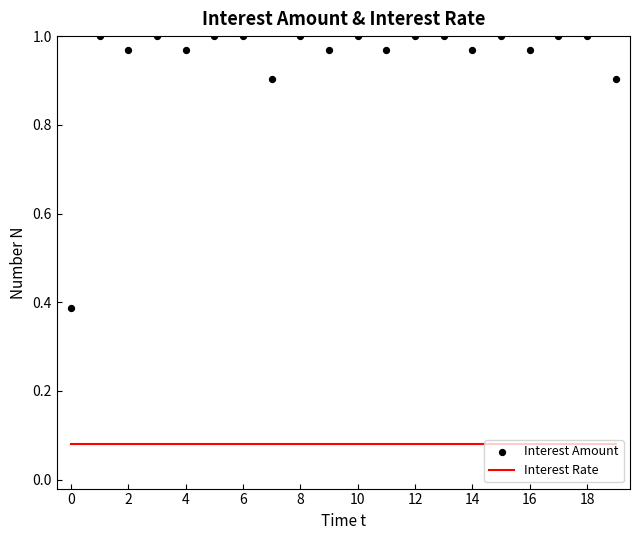

What are all the series names shown in the legend?

Interest Rate, Interest Amount